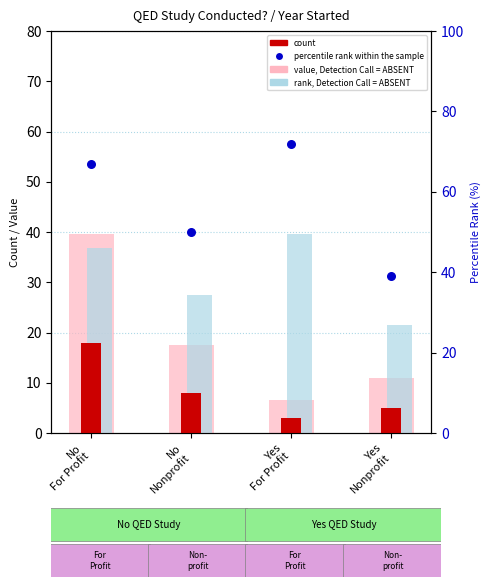

What are all the series names shown in the legend?

value, Detection Call = ABSENT, rank, Detection Call = ABSENT, count, percentile rank within the sample